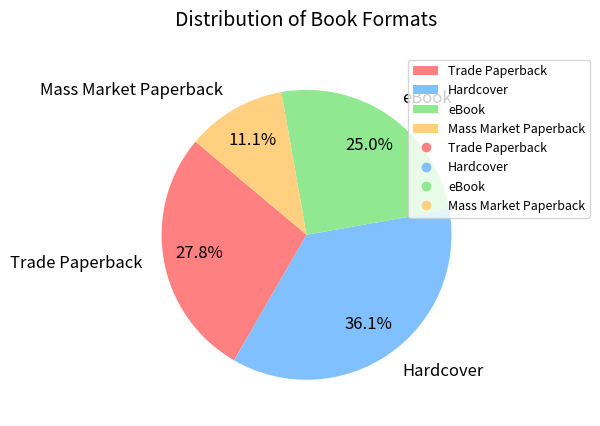

To the nearest percent, what is the average slice percentage?

25%